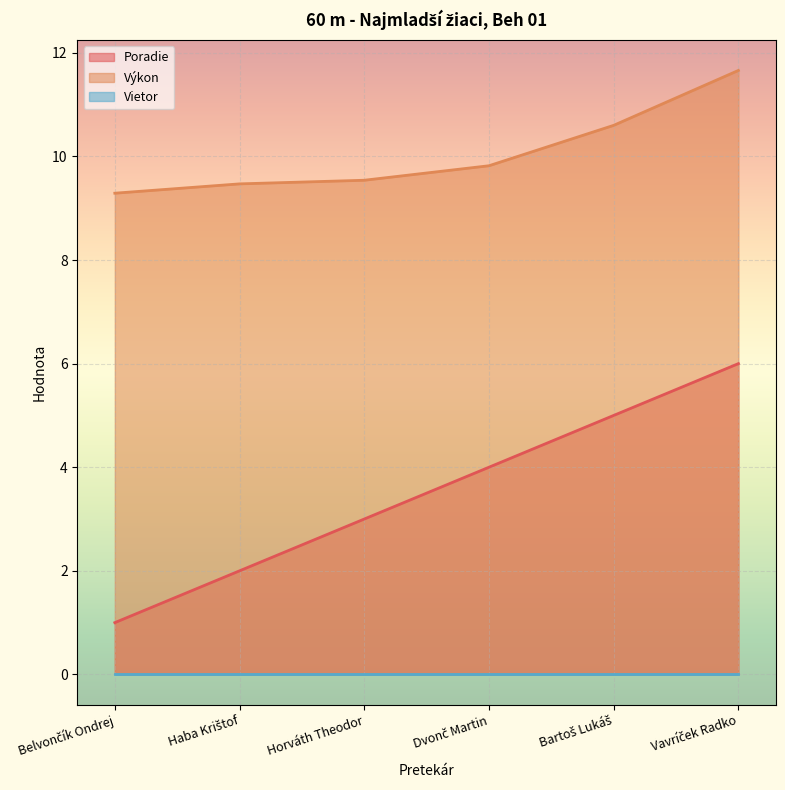

Which series has the largest total across all categories?

Výkon